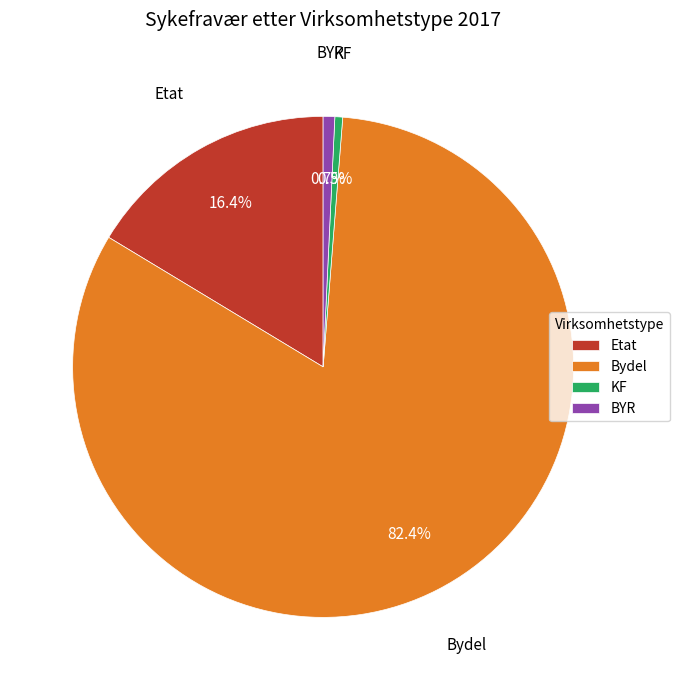

How many slices are in this pie chart?

4